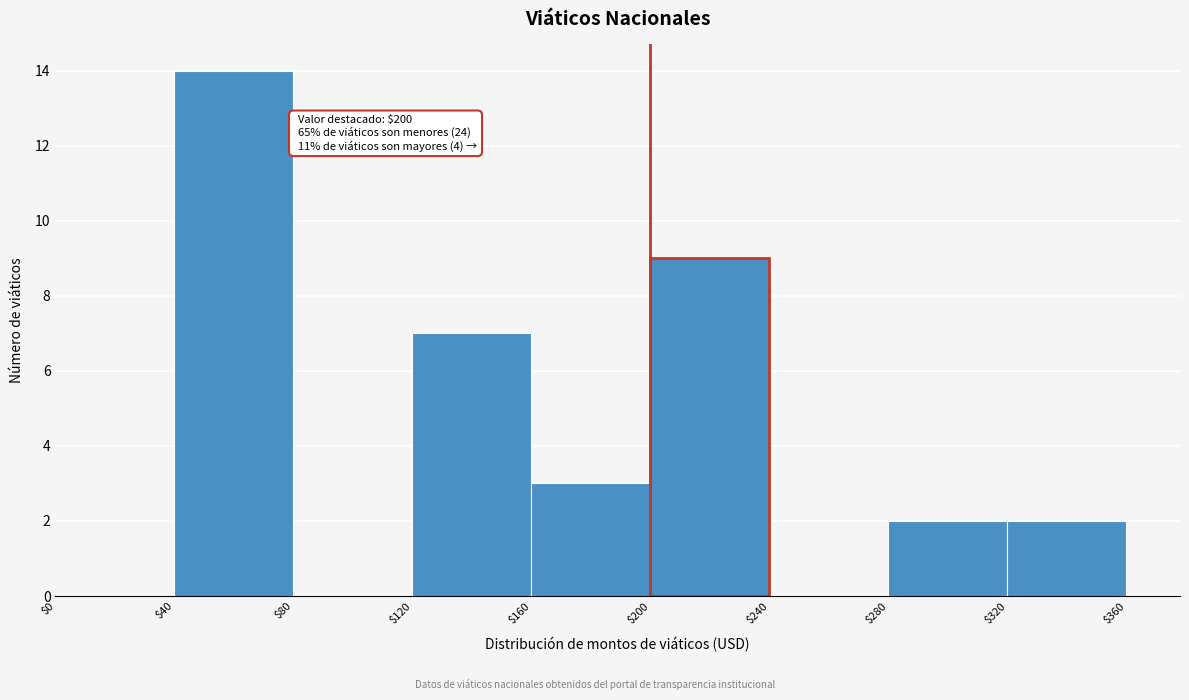

Which range on the x-axis has the tallest bar?

$40 to $80